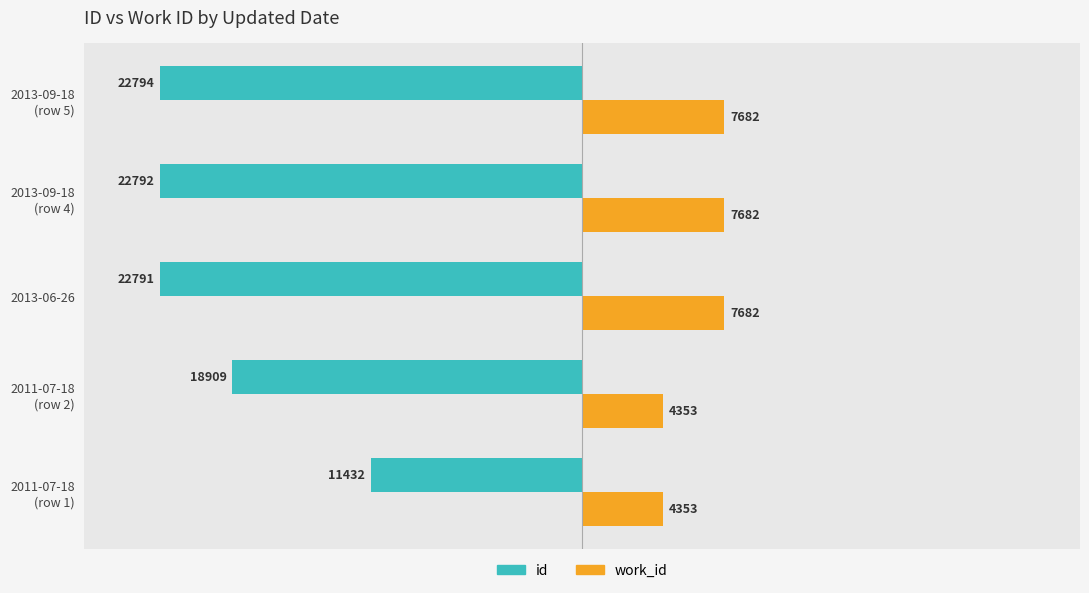

Which series has the largest range (max minus min)?

id